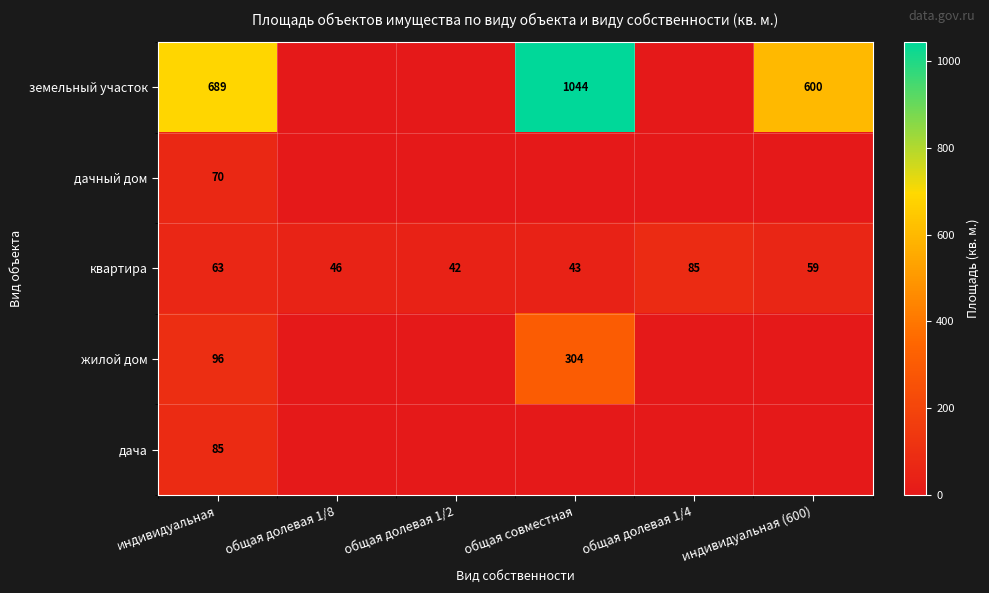

At индивидуальная, list the series in order from largest to smallest.

земельный участок, жилой дом, дача, дачный дом, квартира